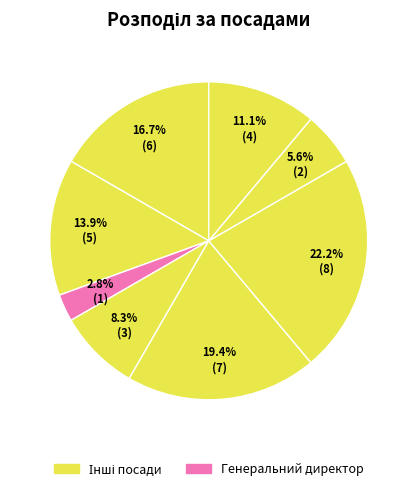

How many segments does this pie chart have?

8